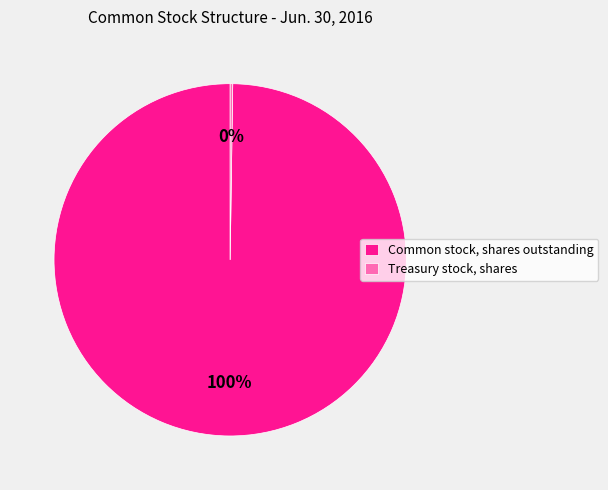

To the nearest percent, what portion does Common stock, shares outstanding represent?

100%